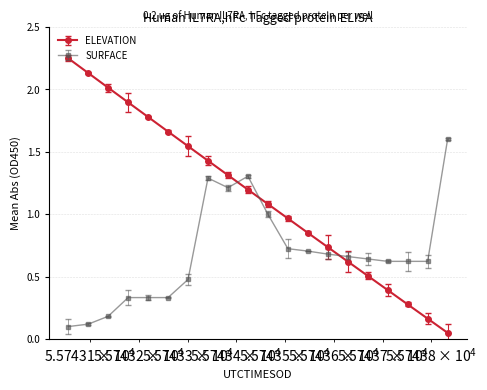

What is the average value of the ELEVATION series?

1.1